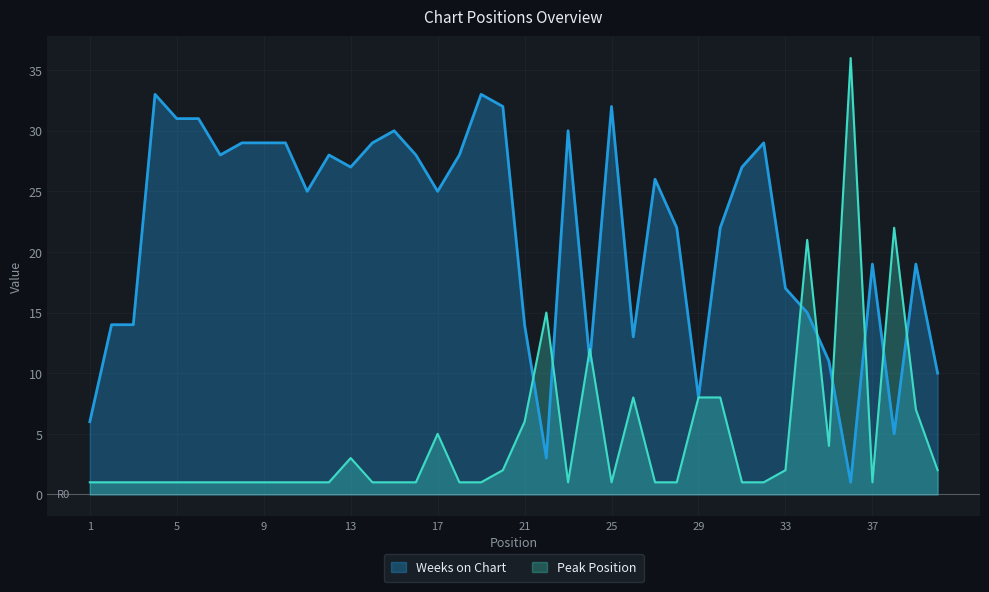

In Peak Position, how many points are lower than both neighbors (excluding endpoints)?

4